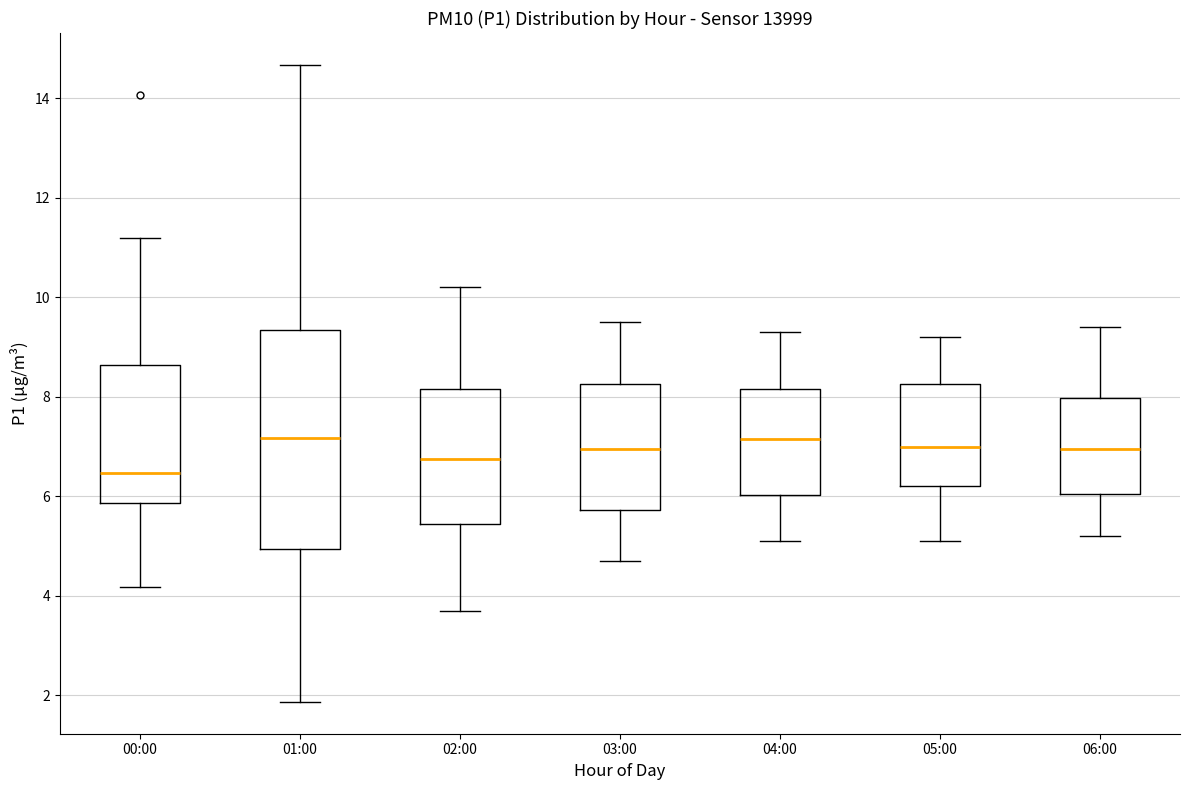

Where does the upper whisker of the box for 06:00 end on the y-axis? The values are not printed on the chart, so give them approximately, as read against the axis.

9.4